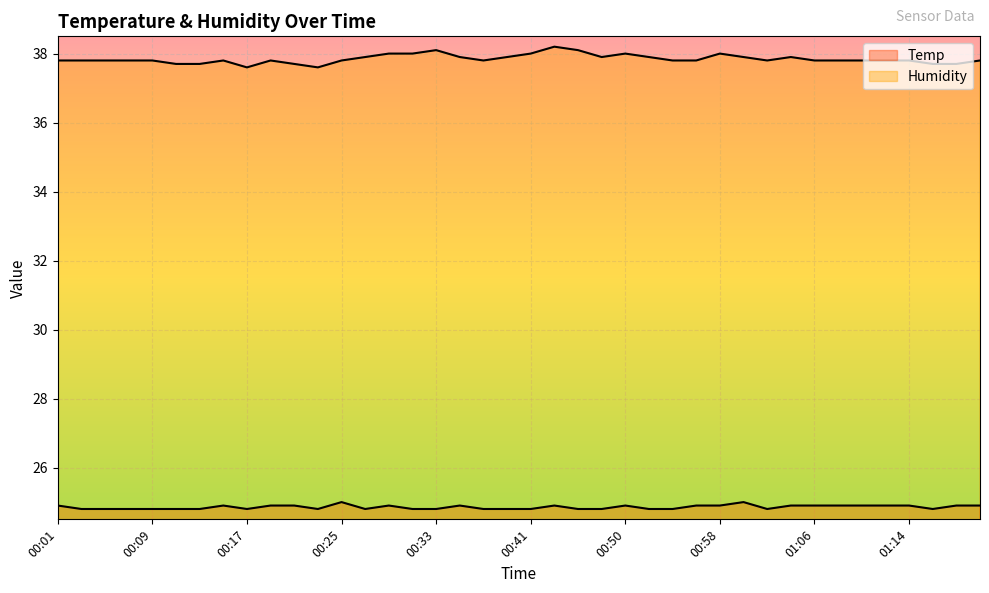

At how many categories does at least one series exceed 26?

40